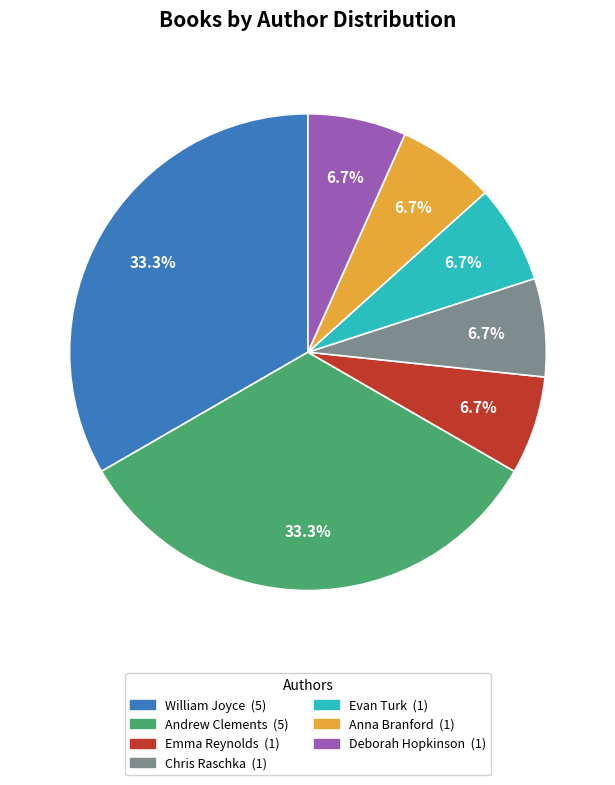

Is there any slice that represents more than half of the pie?

No